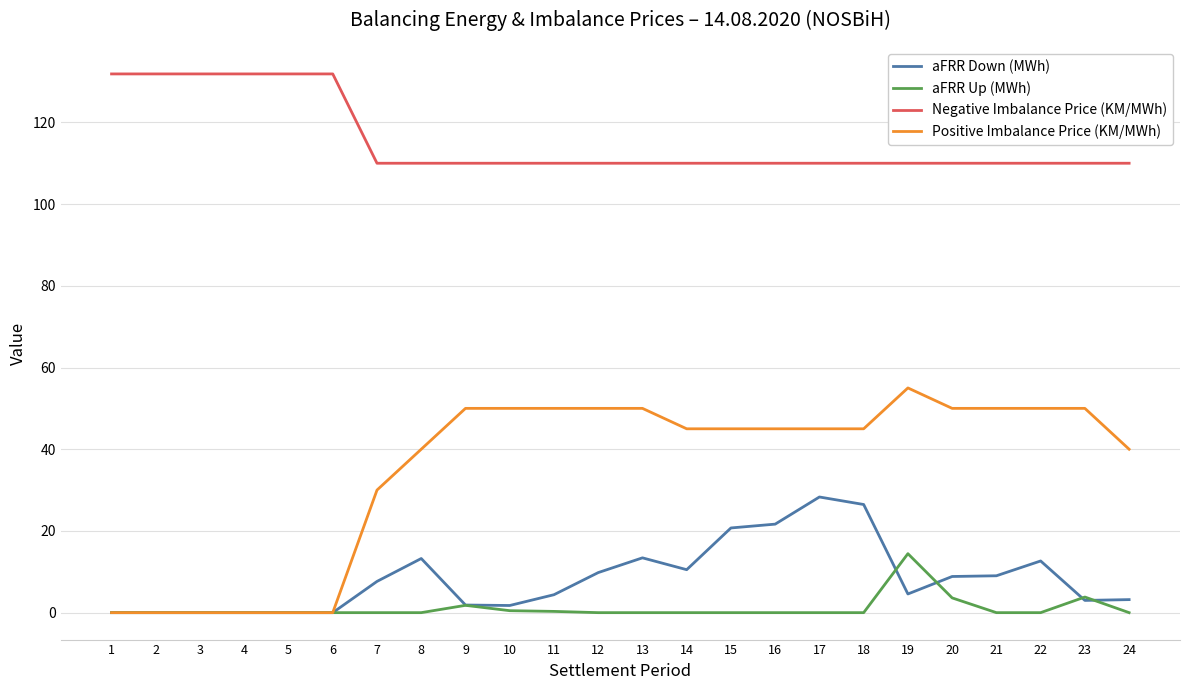

Which series ends up on top after the final intersection of aFRR Up (MWh) and aFRR Down (MWh)?

aFRR Down (MWh)